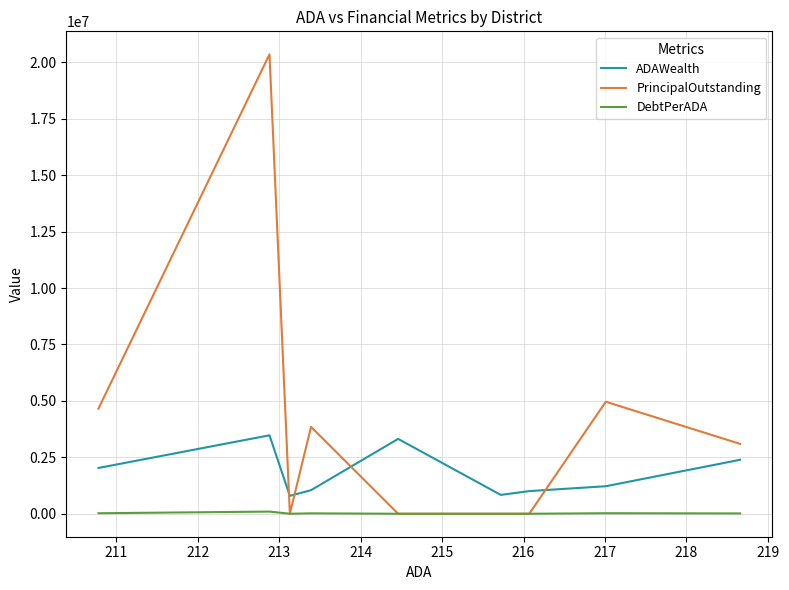

At how many categories does at least one series exceed 10325117?

1